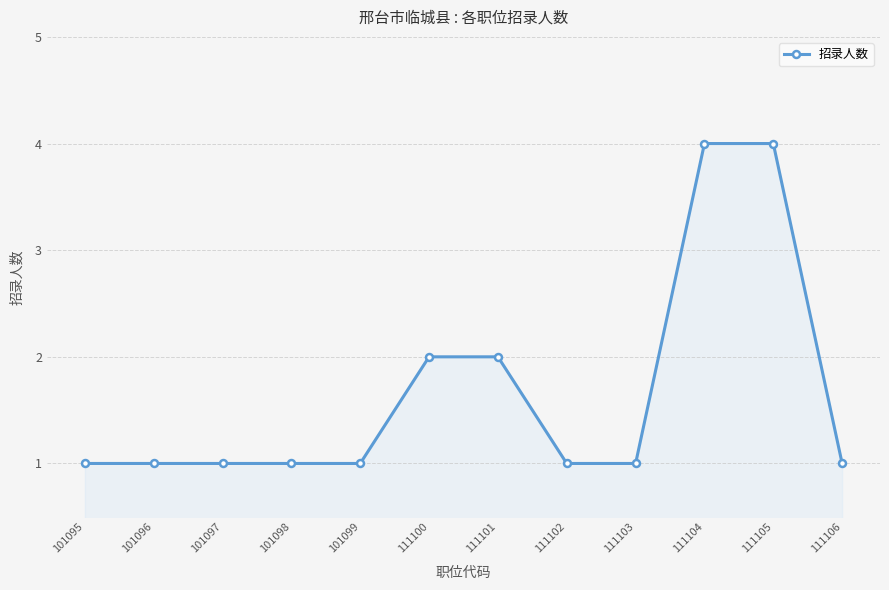

What is the ratio of the value at 111105 to the value at 111103?

4.0